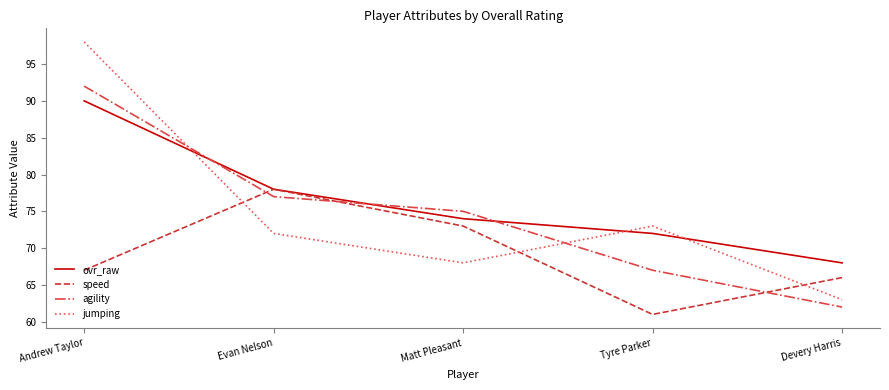

Read the speed value at Evan Nelson, to the nearest 5.

80